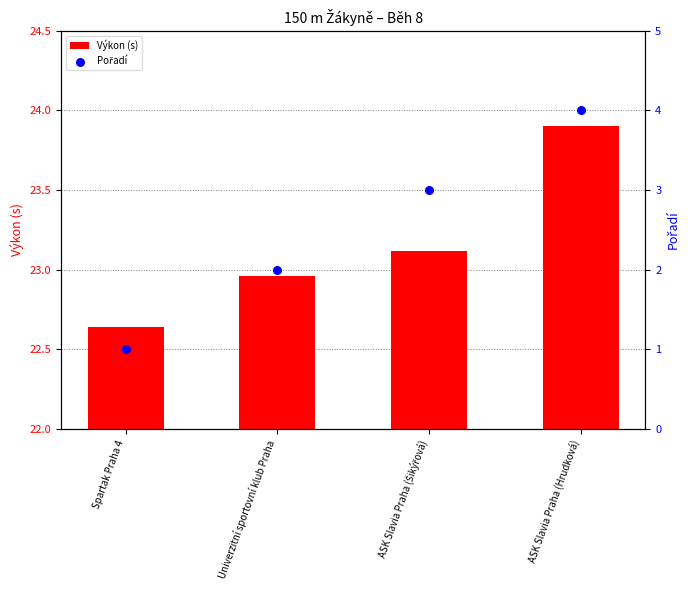

Which series has the widest spread of Y values?

Pořadí